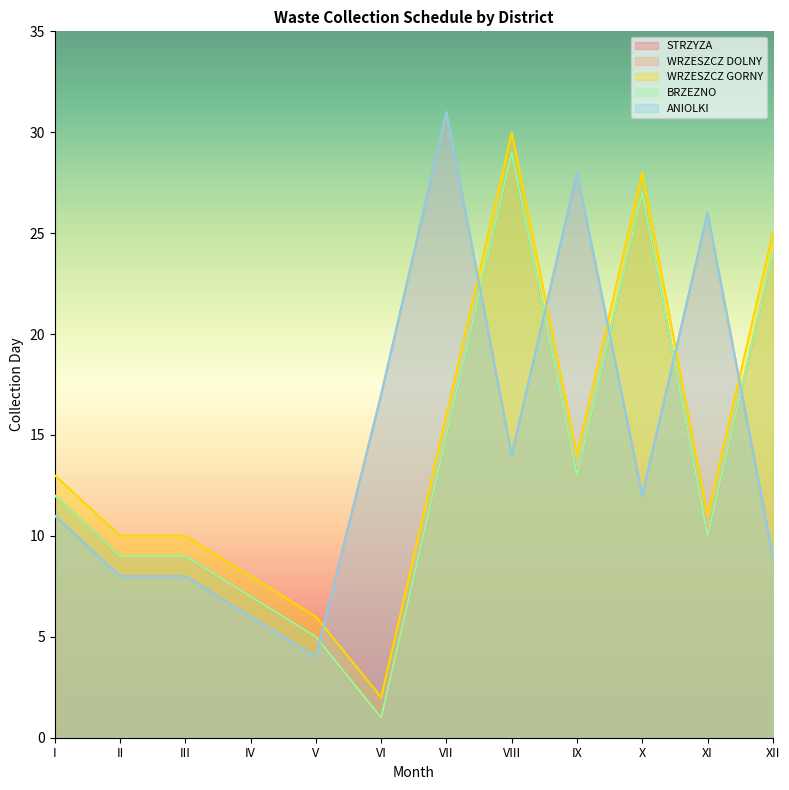

How many interior local valleys does the WRZESZCZ GORNY series have?

3